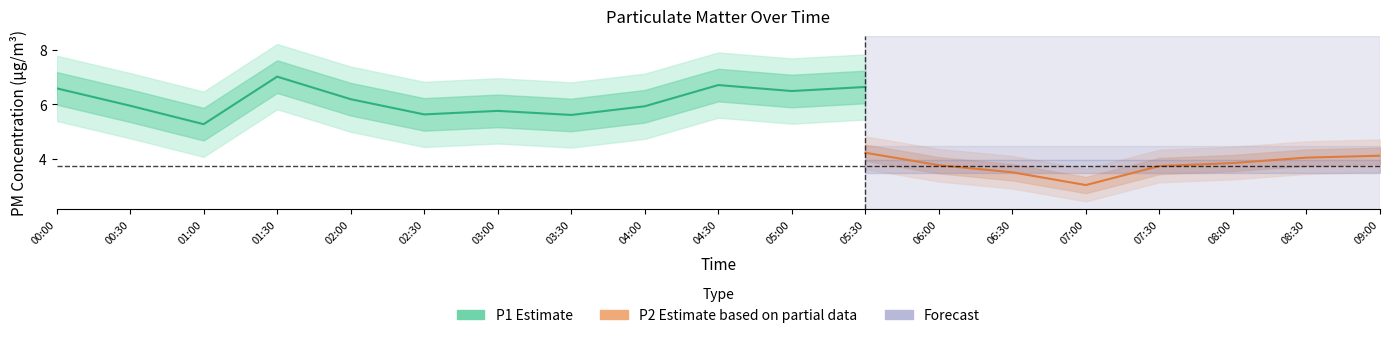

What is the spread (max minus min) of values at 02:30?

1.9